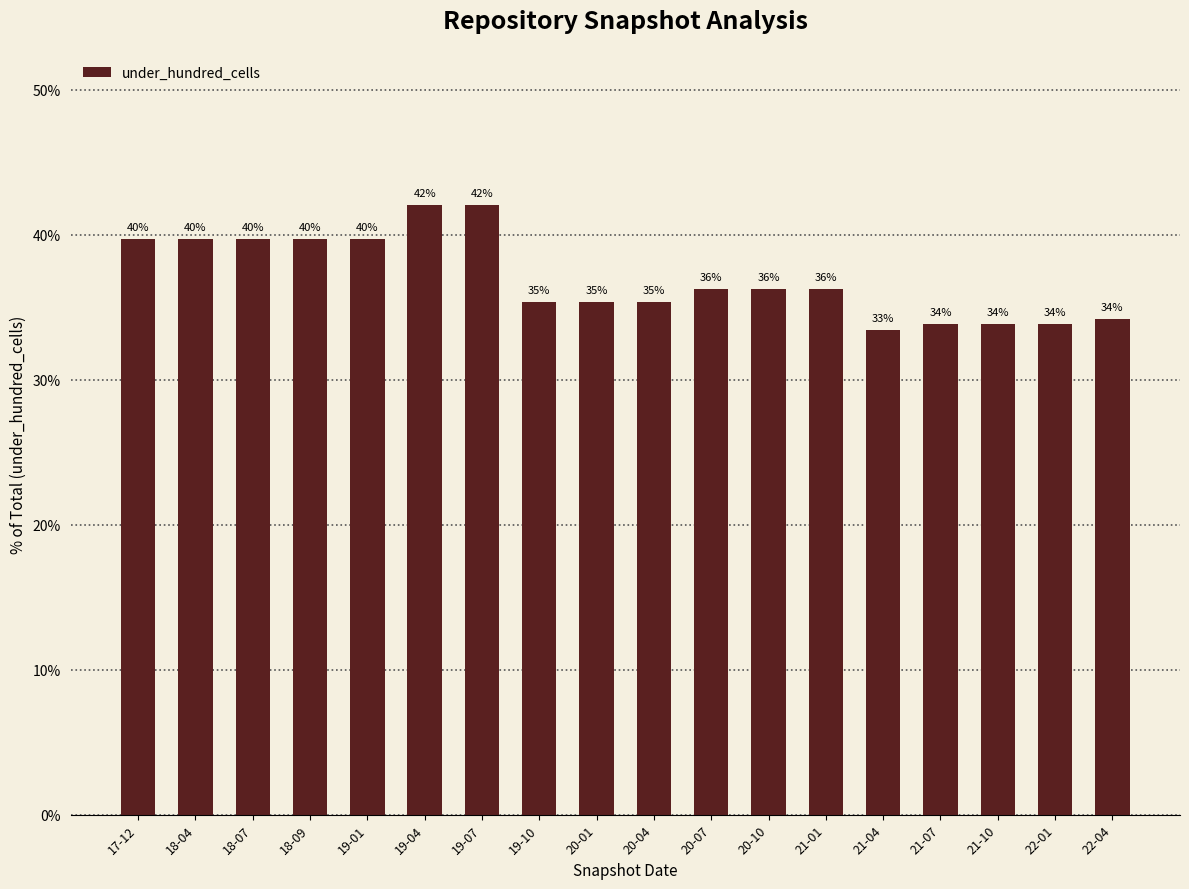

The value at 18-04 is 52.4. True or false?

False